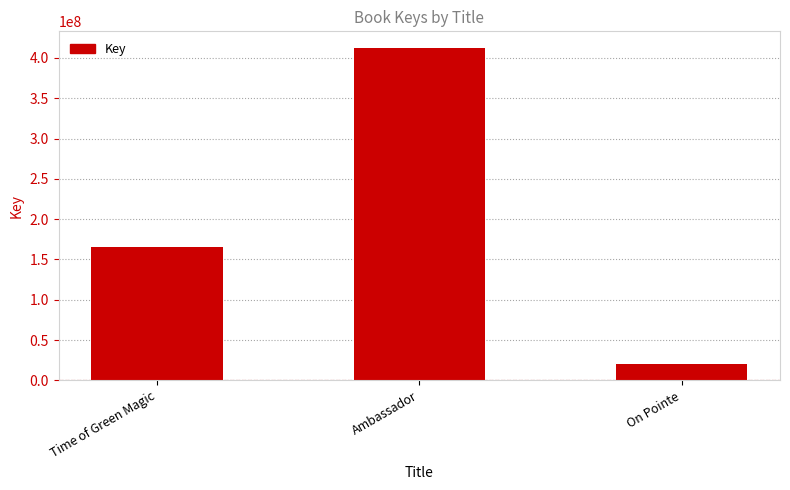

What is the ratio of the value at On Pointe to the value at Ambassador?

0.1